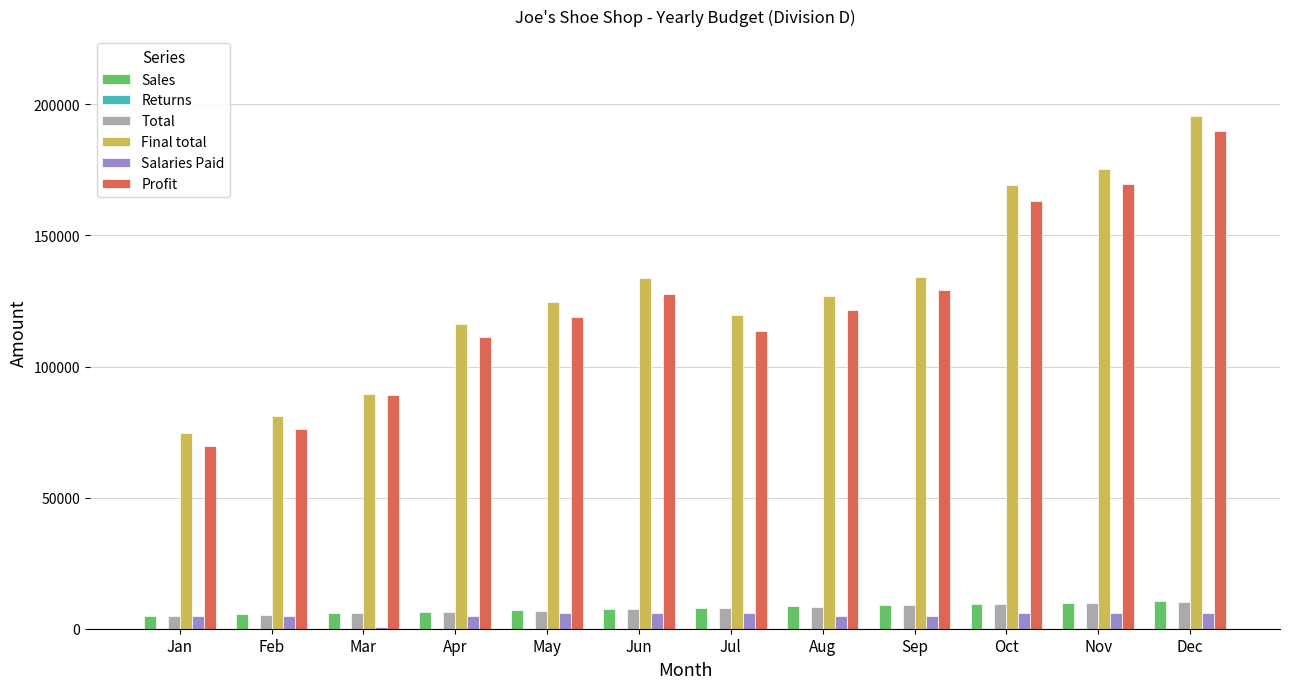

The Sales series shows 9500 at Oct. True or false?

True